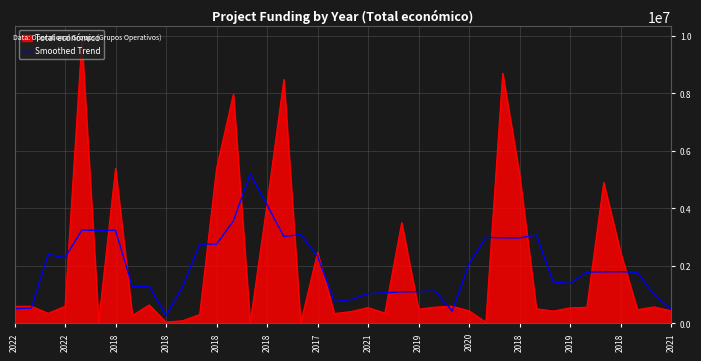

List the series in order of their peak value, highest first.

Total económico, Smoothed Trend